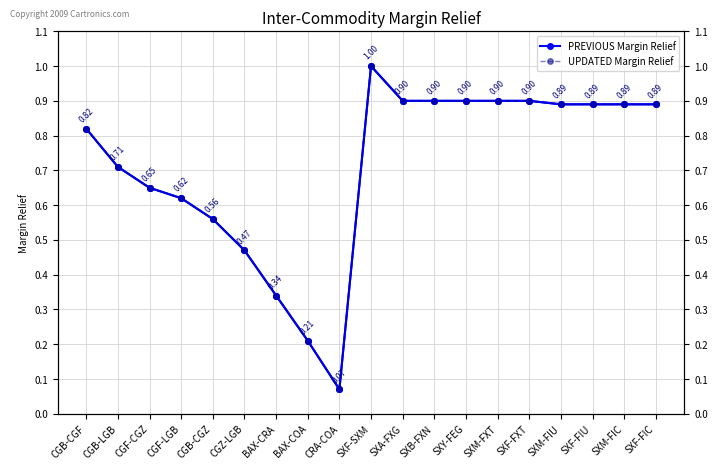

At which label is UPDATED Margin Relief closest to 0?

CRA-COA